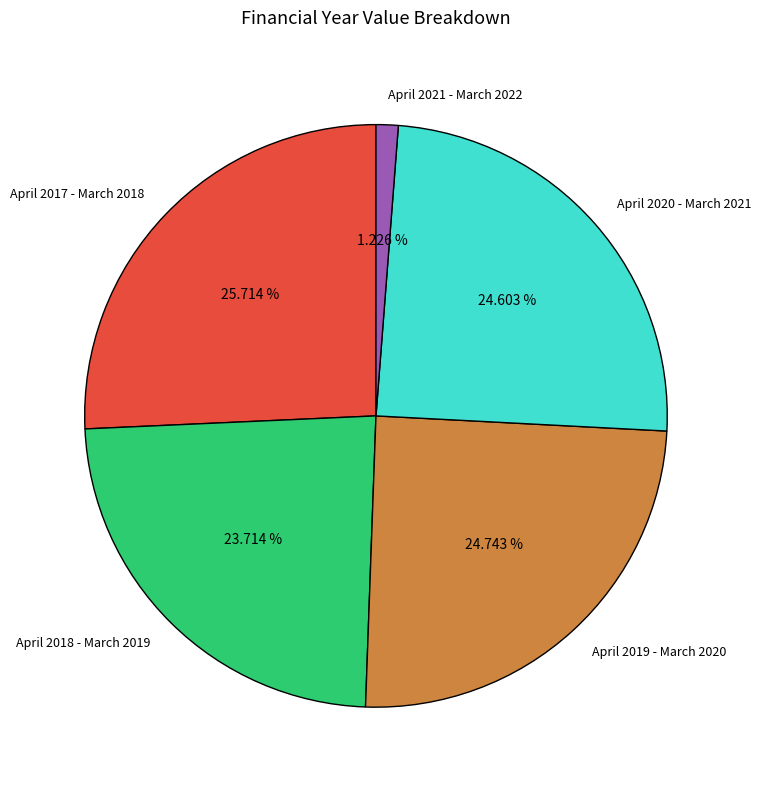

Approximately how many times larger is the value at April 2017 - March 2018 compared to April 2021 - March 2022?

21.0